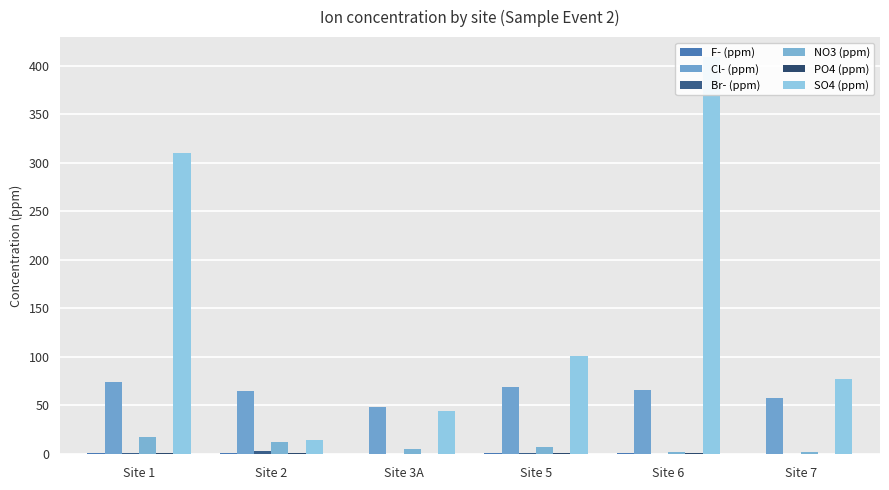

Rank the series at Site 5 from highest to lowest value.

SO4 (ppm), Cl- (ppm), NO3 (ppm), F- (ppm), PO4 (ppm), Br- (ppm)